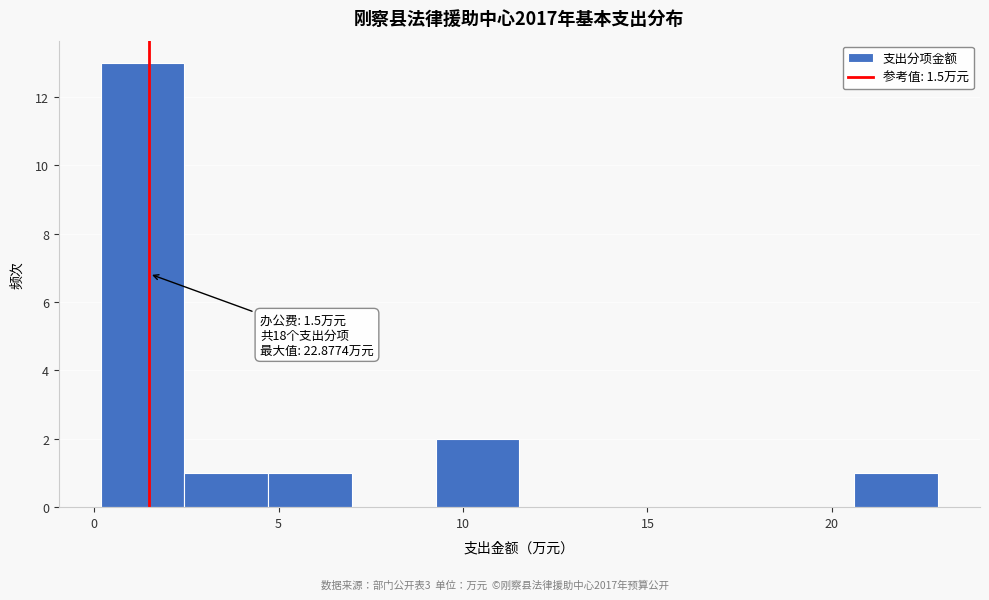

Which range on the x-axis has the tallest bar?

0.0 to 2.5